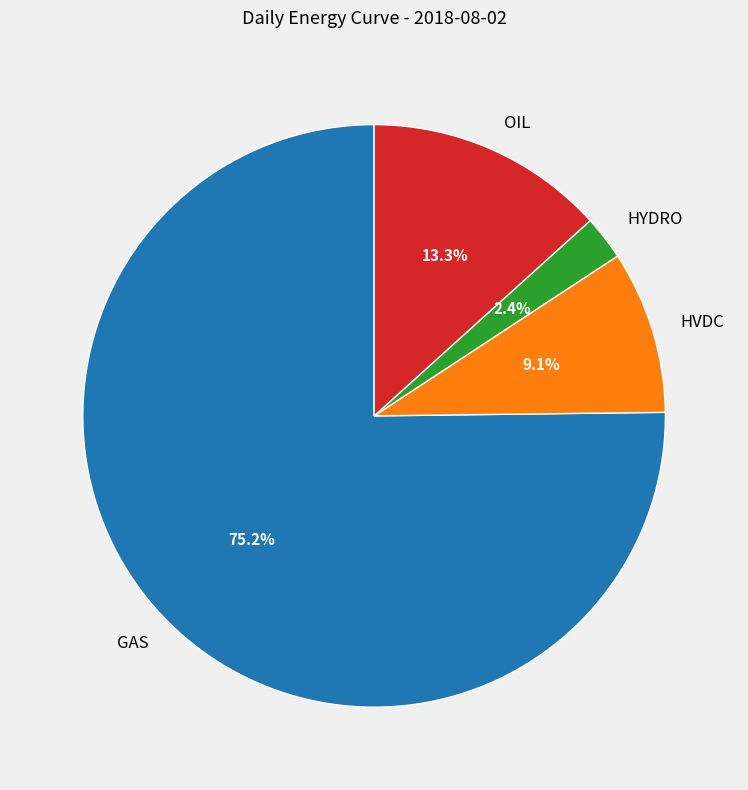

Which has a higher value, OIL or GAS?

GAS